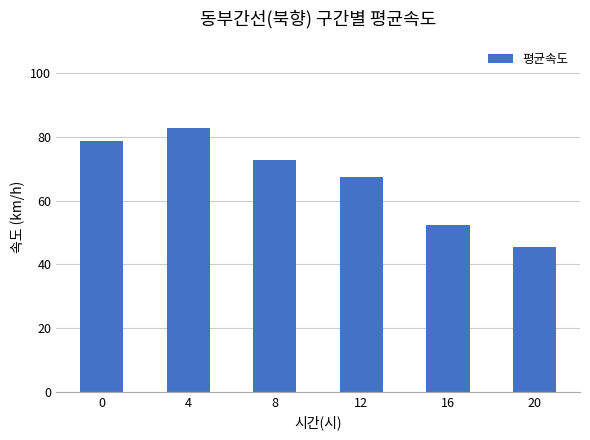

Is it true that the value at 8 is 127.0?

False